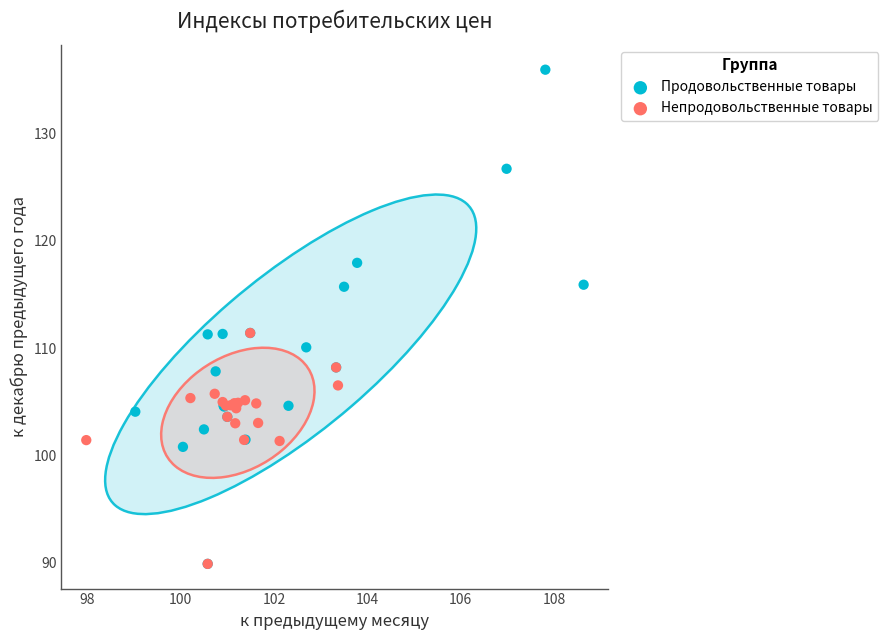

What are all the series names shown in the legend?

Продовольственные товары, Непродовольственные товары